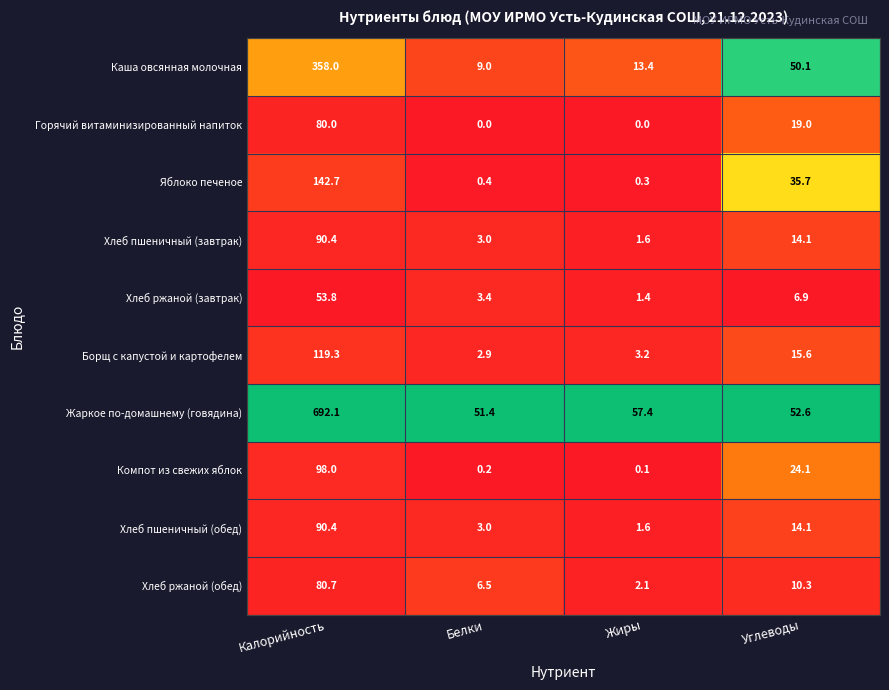

What is the sum of all Горячий витаминизированный напиток values?

99.0